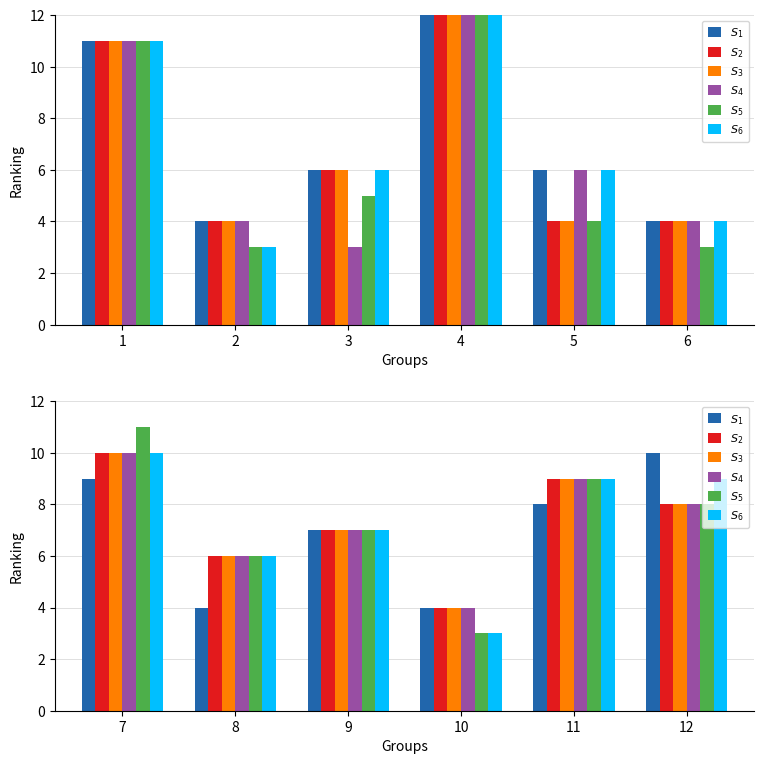

Where does the $\mathit{S}_{5}$ series first go above 8?

7